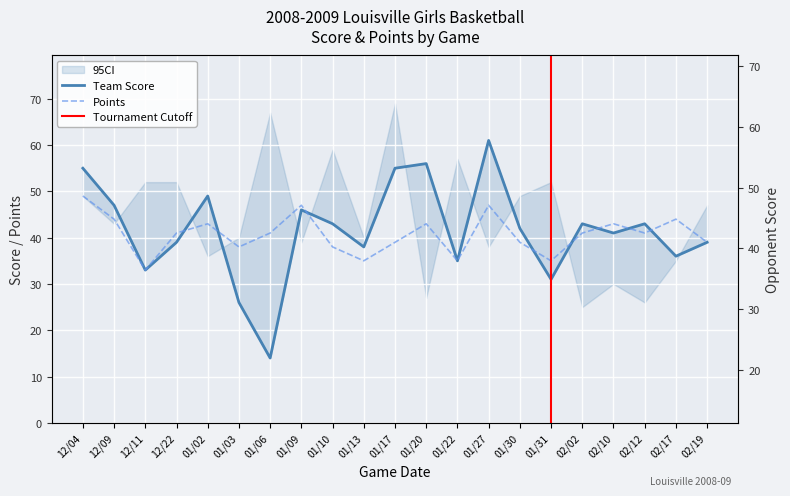

What is the lowest value of the Team Score series?

14